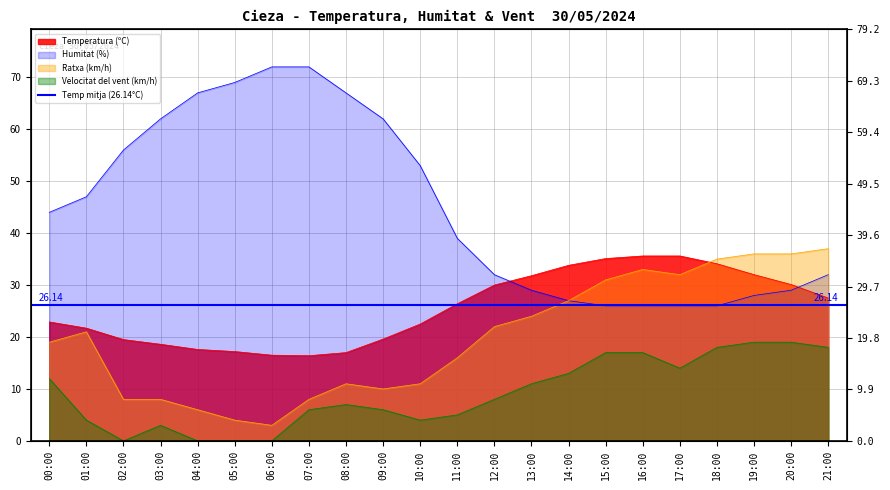

At which category is the sum across all series the highest?

19:00